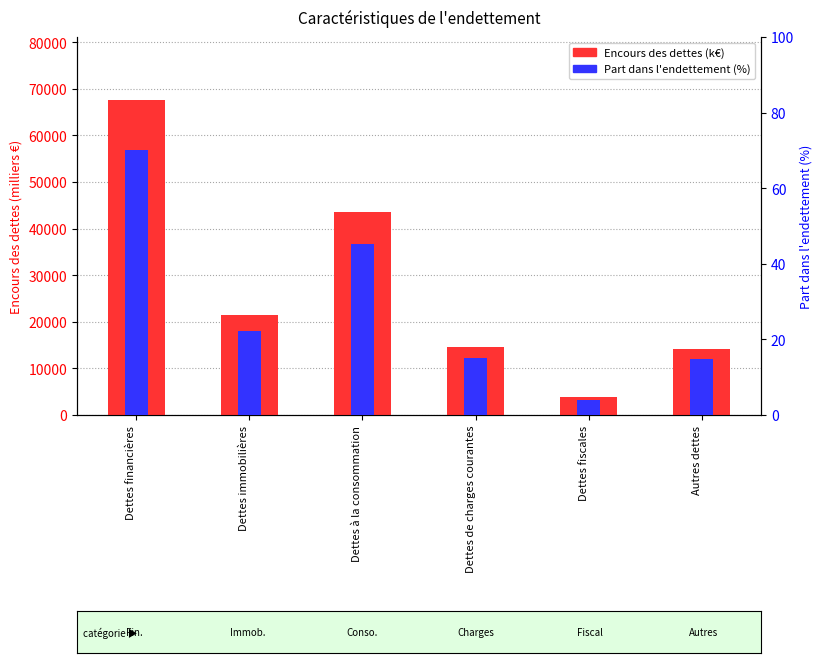

What is the maximum value for Part dans l'endettement (%)?

70.0